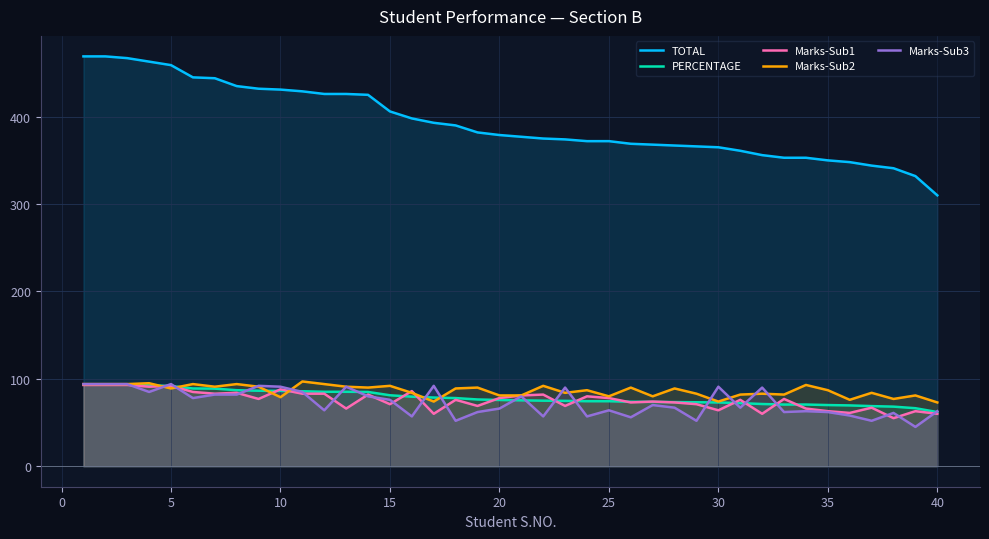

What is the difference between the highest and lowest values at 10?

352.0